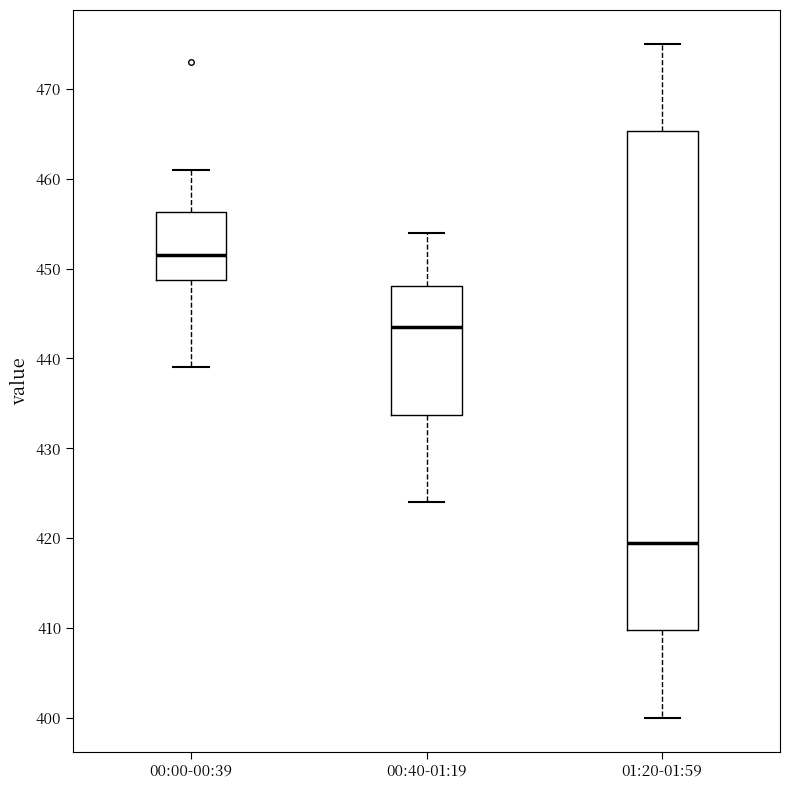

Where is the lower edge of the box for 00:40-01:19 on the y-axis? The values are not printed on the chart, so give them approximately, as read against the axis.

434